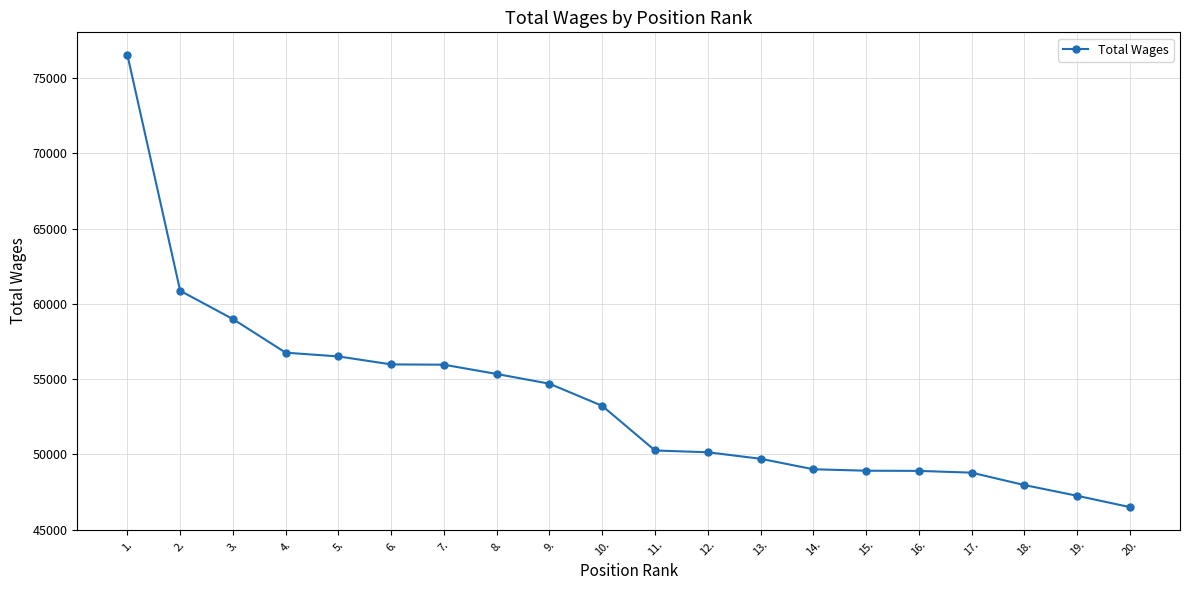

Which has a higher value, 7. or 14.?

7.